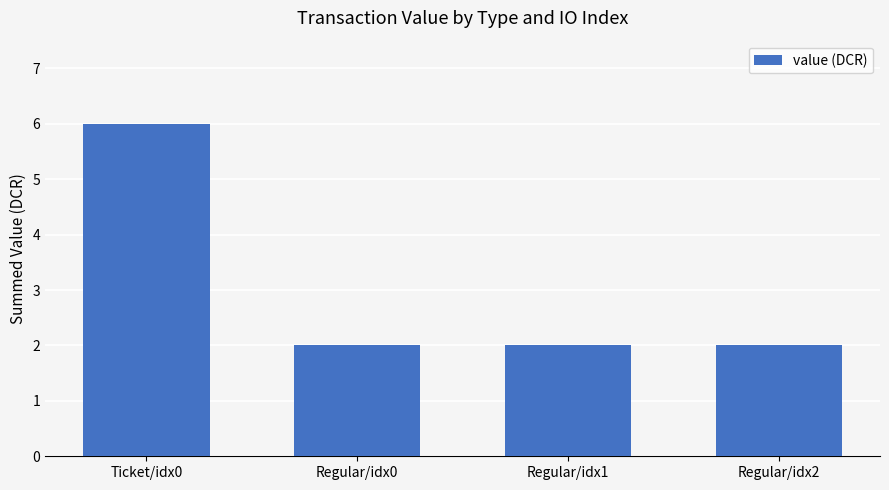

The chart shows a value of 2.0 at Regular/idx2. True or false?

True